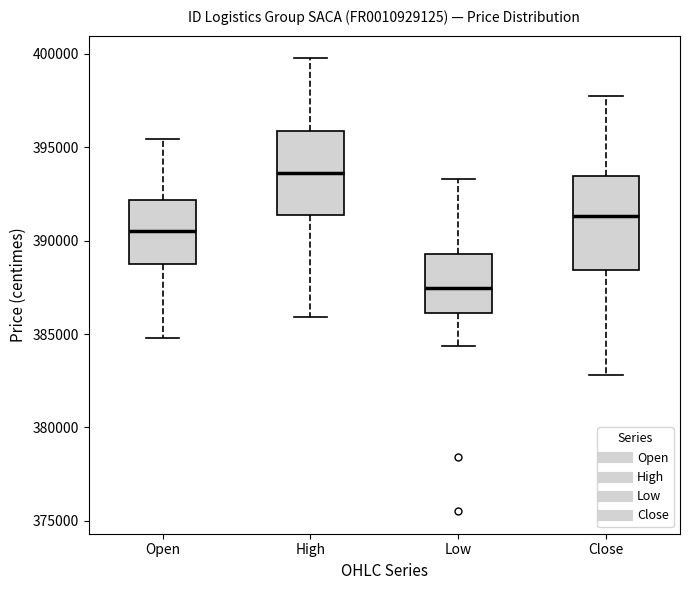

Which box is the tallest, from its lower edge to its upper edge?

Close